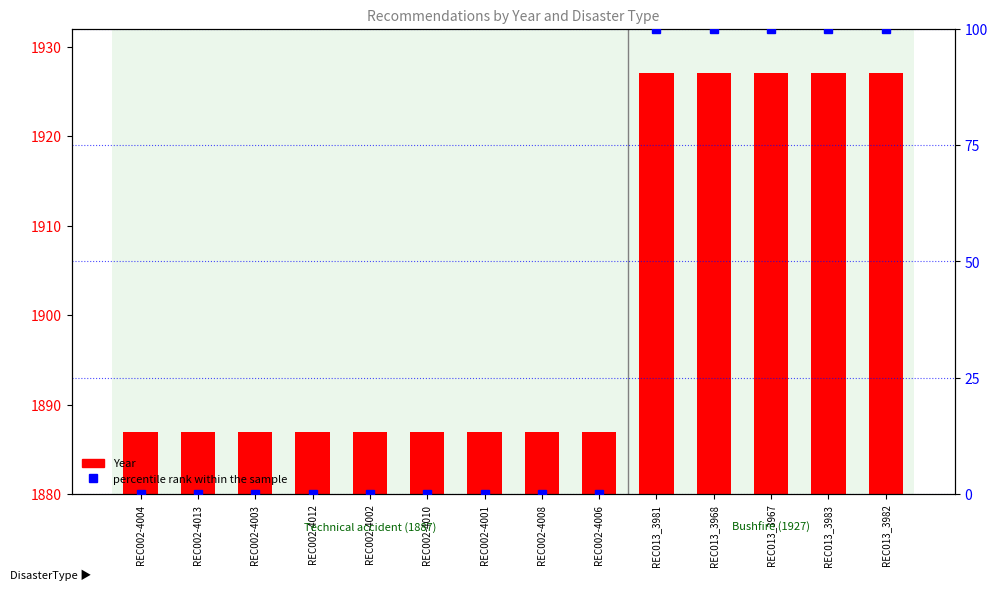

Which series changed the most between REC002-4003 and REC002-4002?

Year